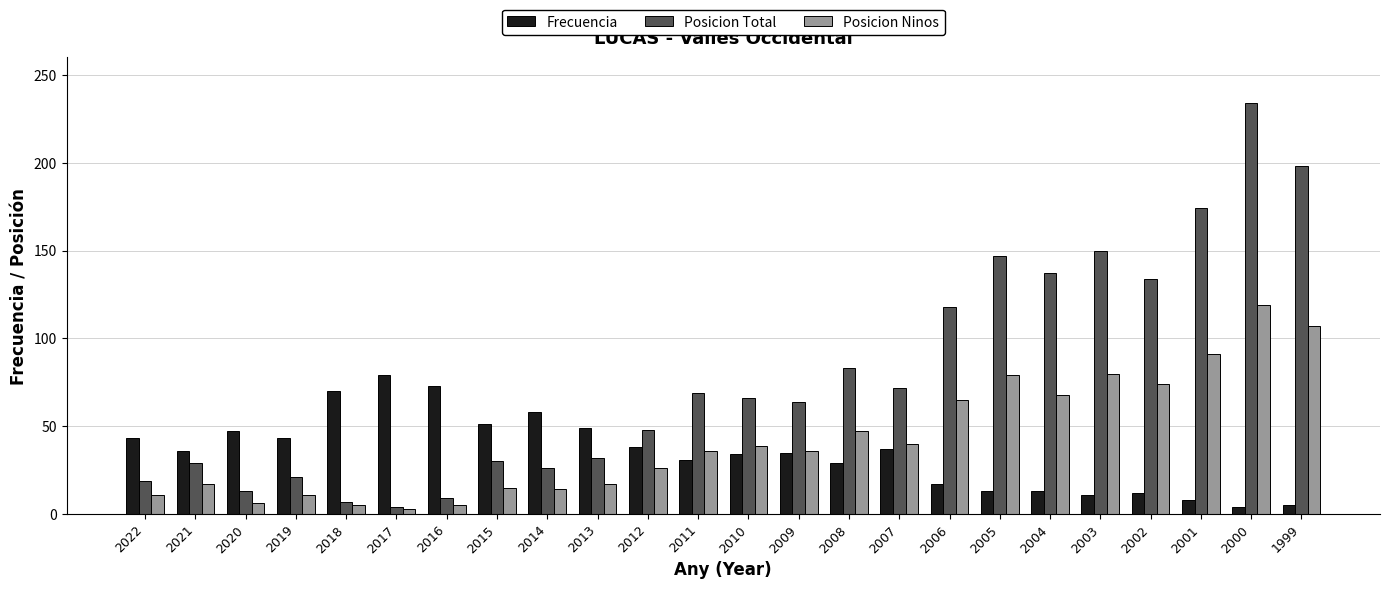

Does the chart contain any negative values?

No